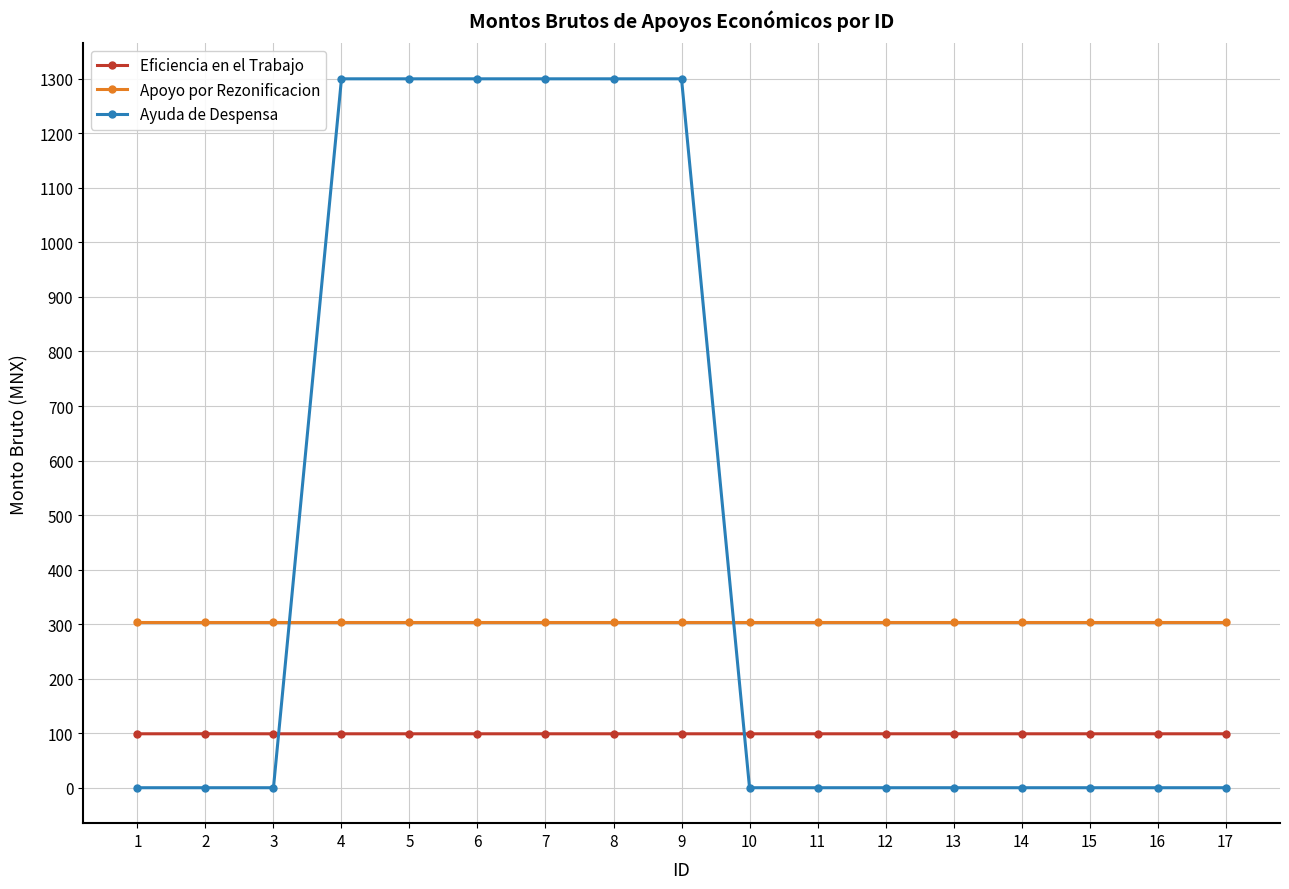

What is the sum of all Eficiencia en el Trabajo values?

1681.4